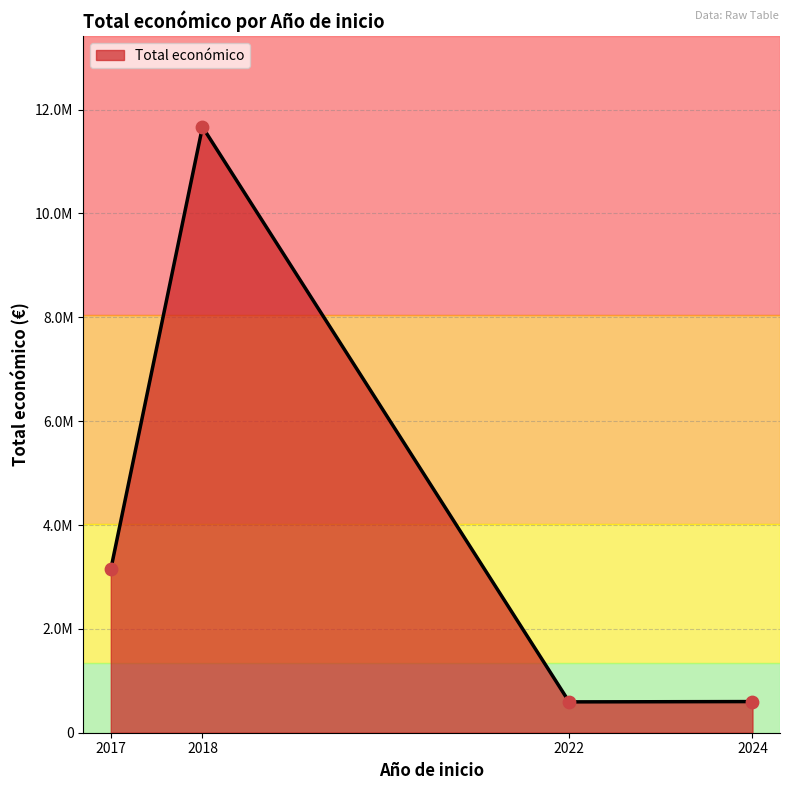

Is this an area chart (filled region under the line)?

Yes